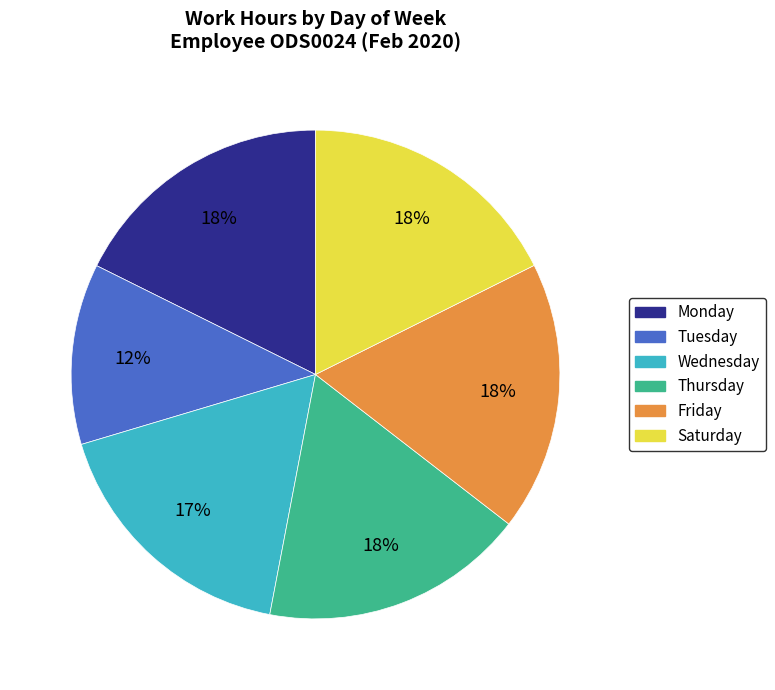

To the nearest percent, what is the difference between the largest and smallest slice percentages?

6%